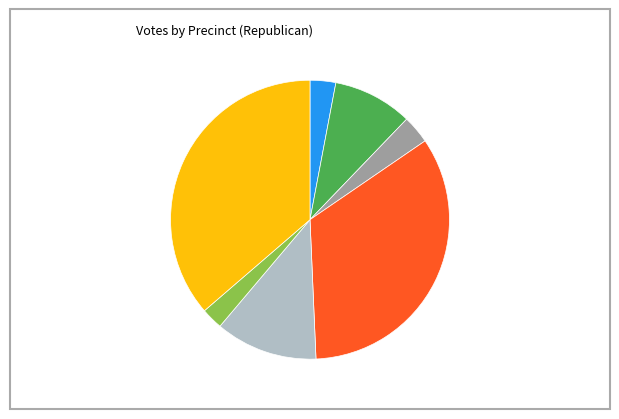

Is there a majority slice in this chart?

No